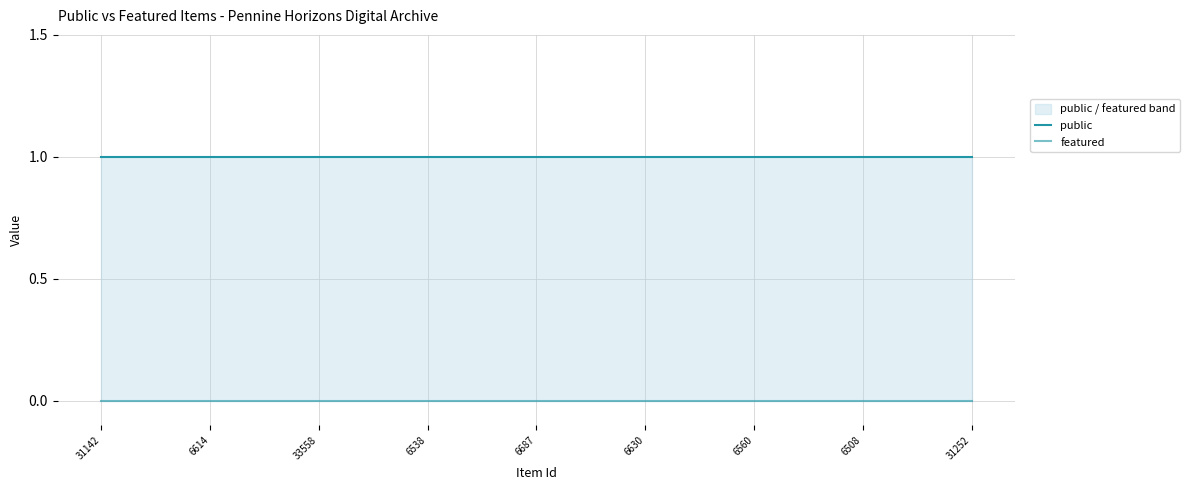

True or false: featured has more than 2 points higher than both neighbors.

False